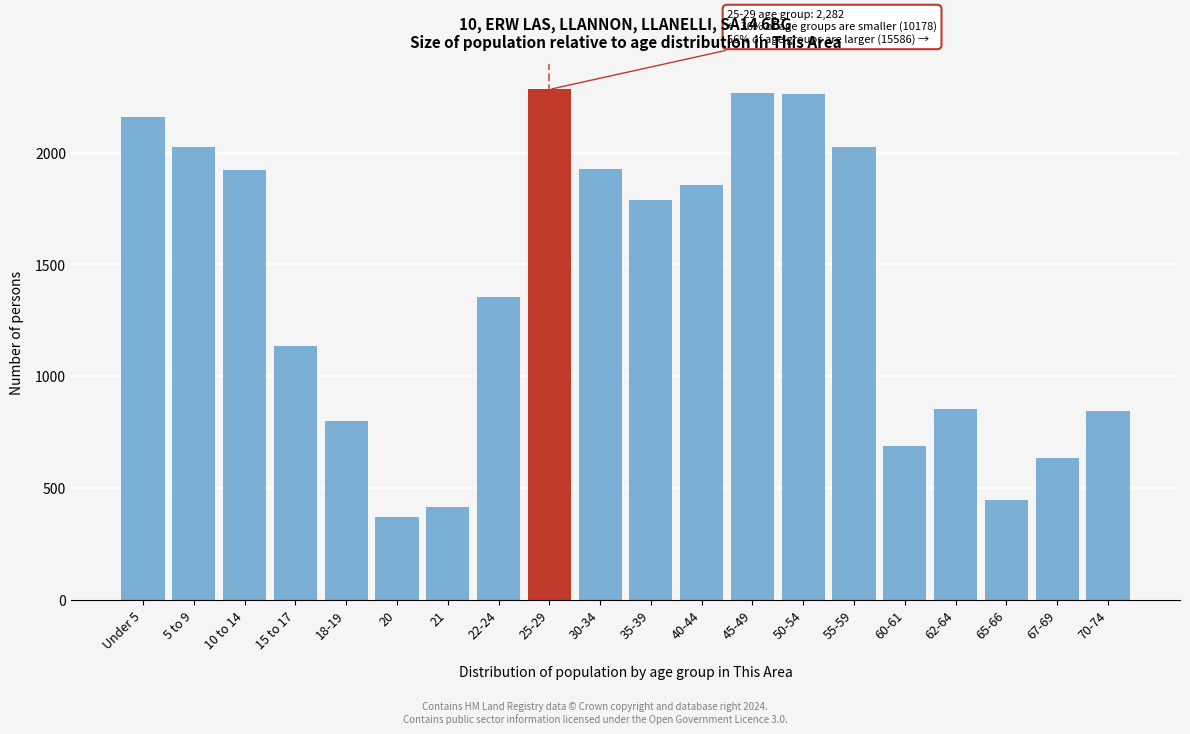

True or false: the data shows 852 at 62-64.

True